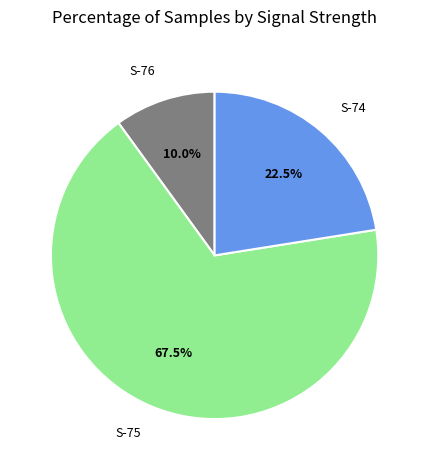

Is there a majority slice in this chart?

Yes